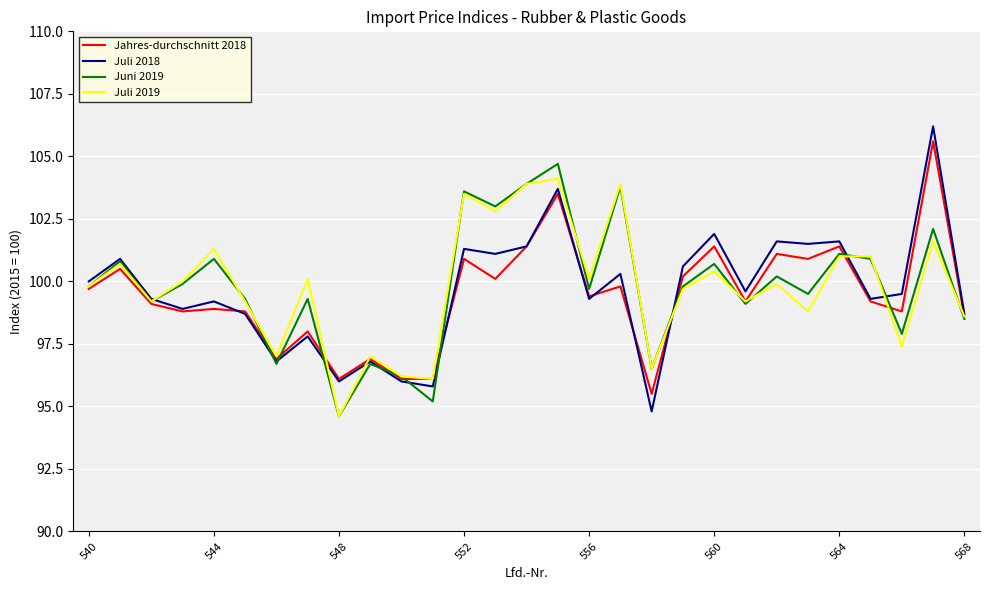

Which series has the largest range (max minus min)?

Juli 2018